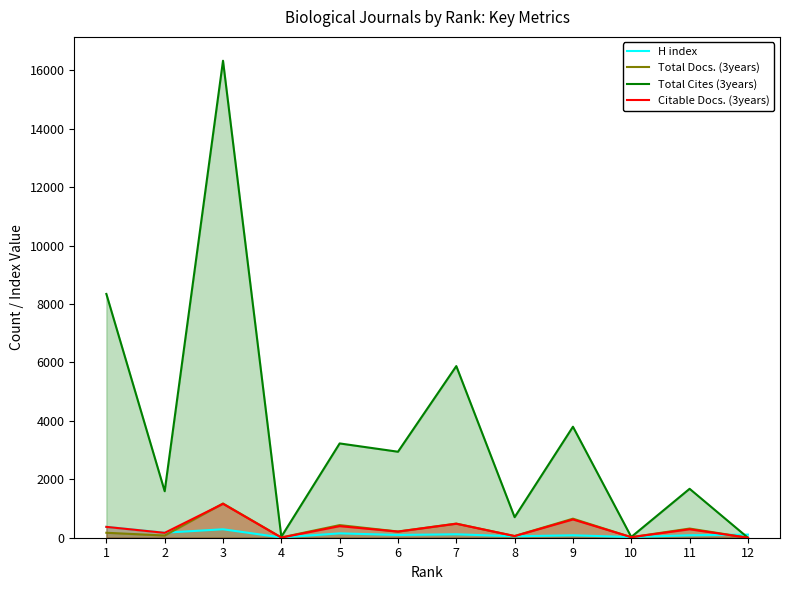

Which category has the highest value across all series?

3